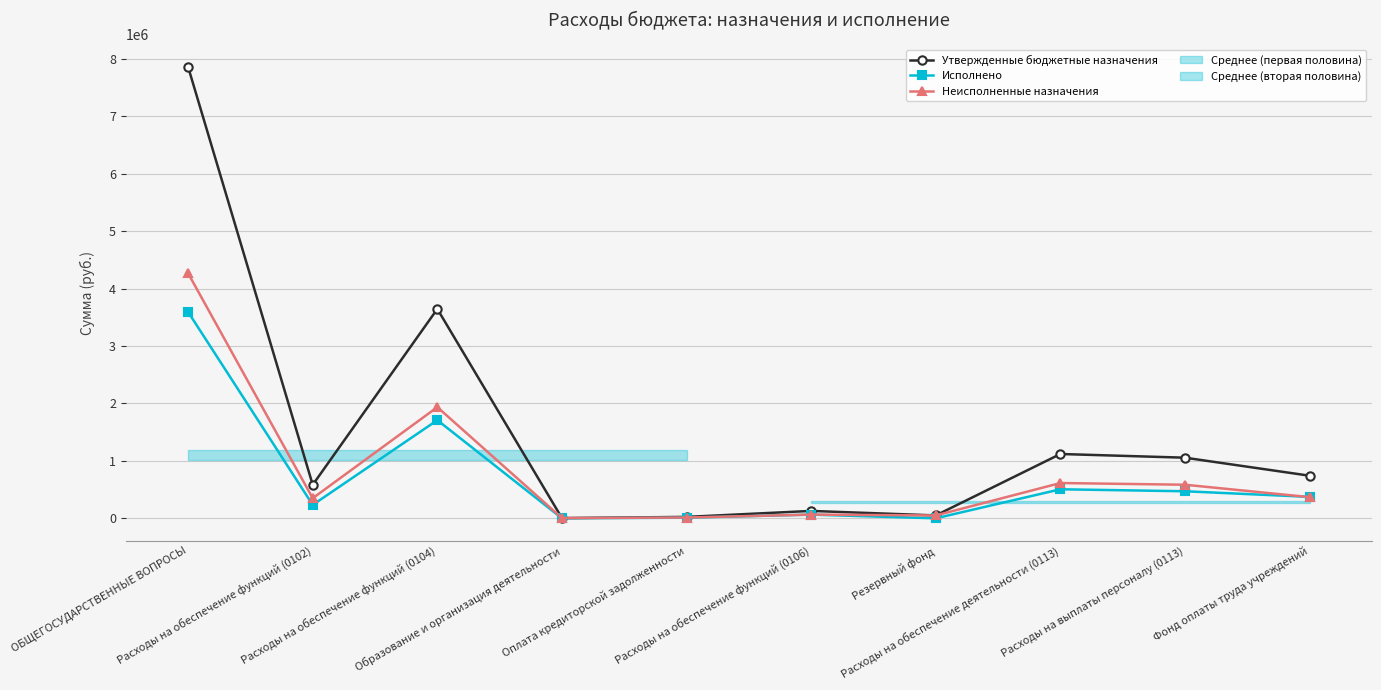

Between Фонд оплаты труда учреждений and Образование и организация деятельности, which is larger?

Фонд оплаты труда учреждений